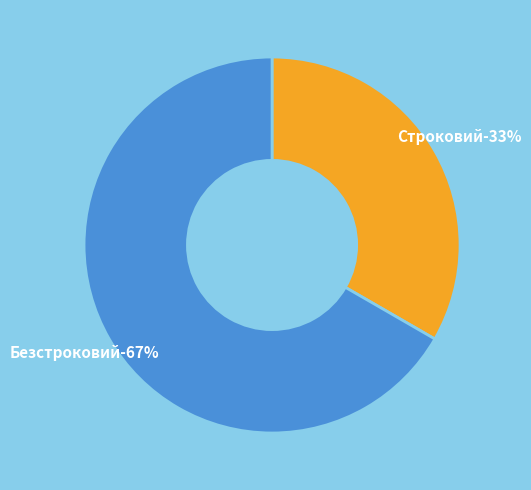

Rank the categories by value from highest to lowest.

Безстроковий, Строковий